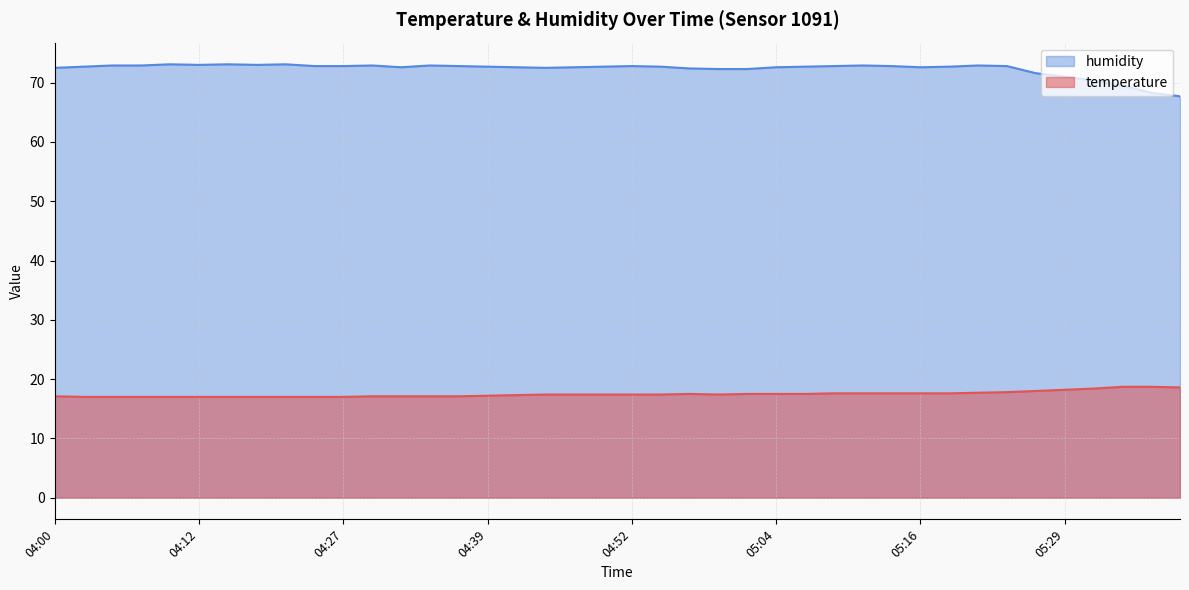

Which has a higher value, 04:08 or 04:42?

04:42